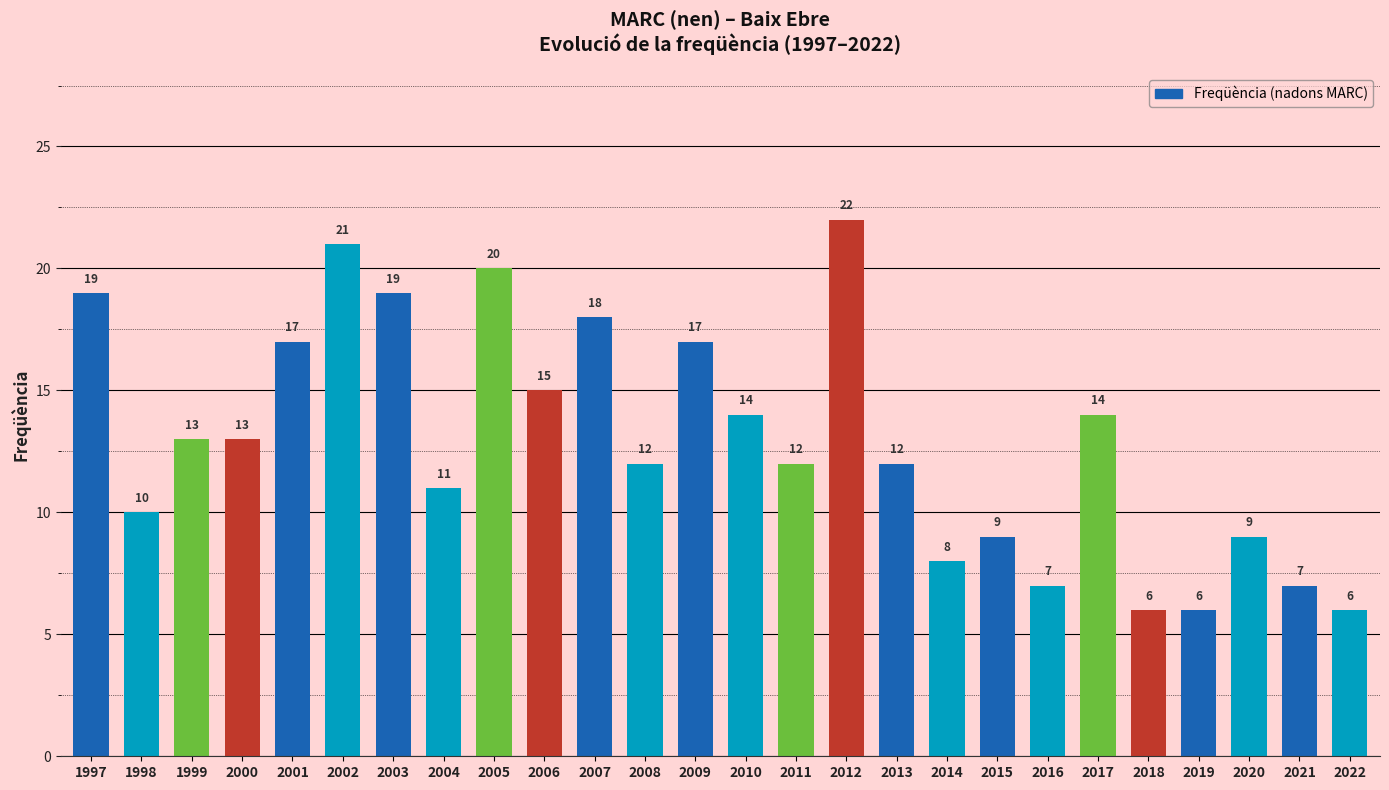

The value at 2002 is 6. True or false?

False